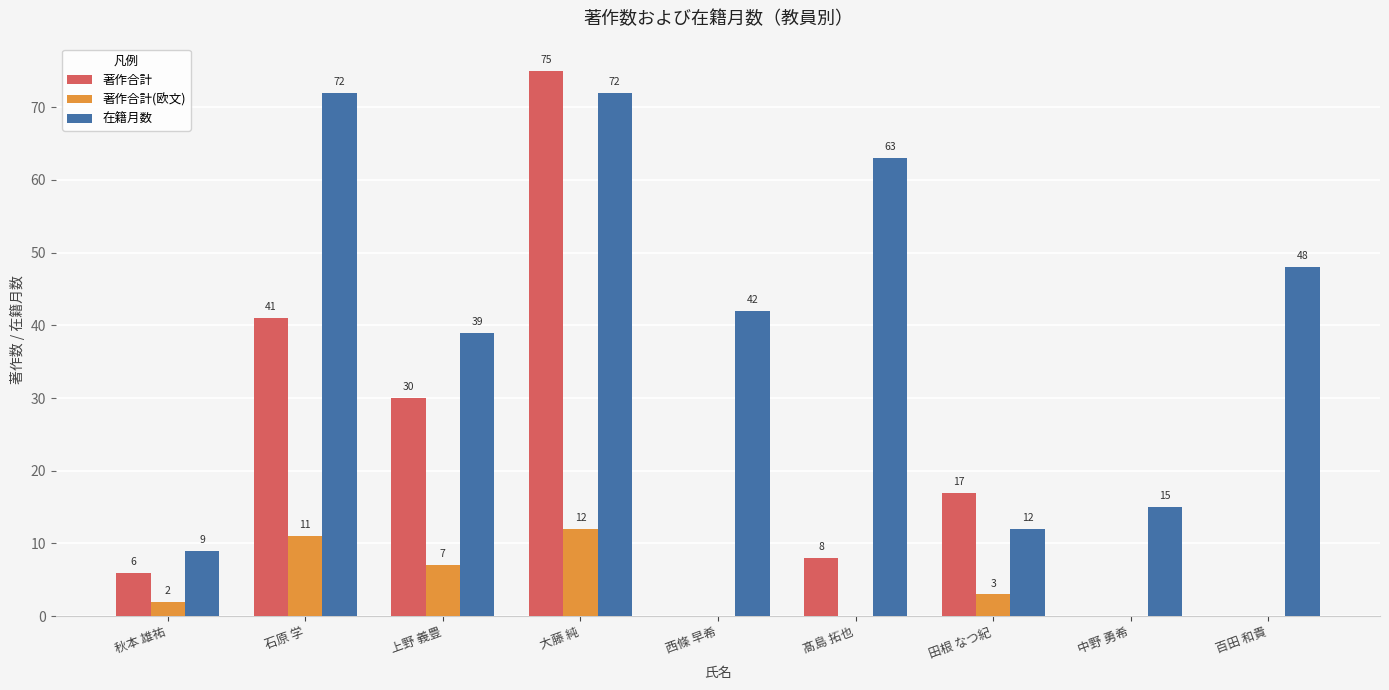

Where is 在籍月数 nearest to the value 40?

上野 義豊